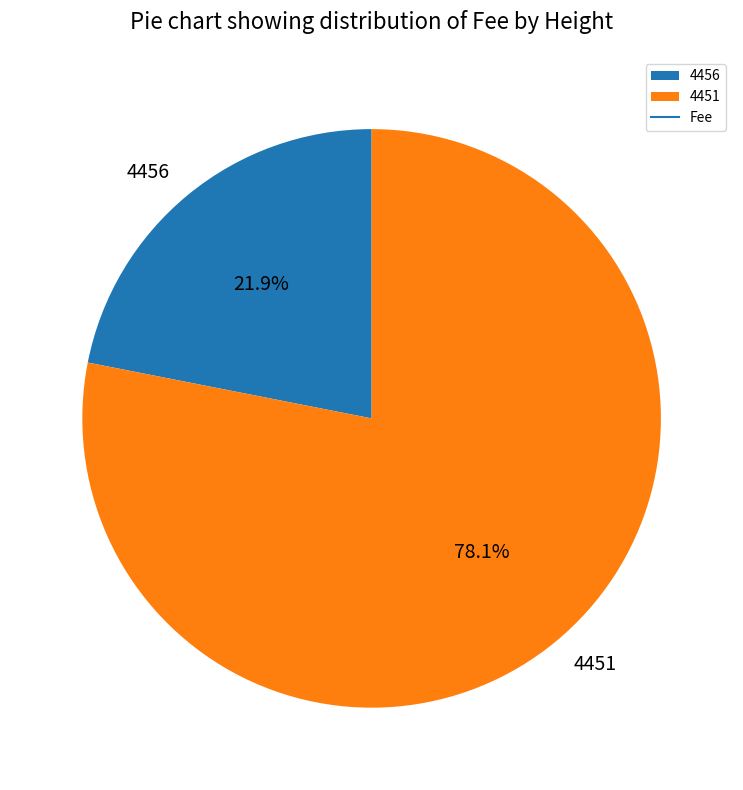

To the nearest percent, what portion does 4456 represent?

22%